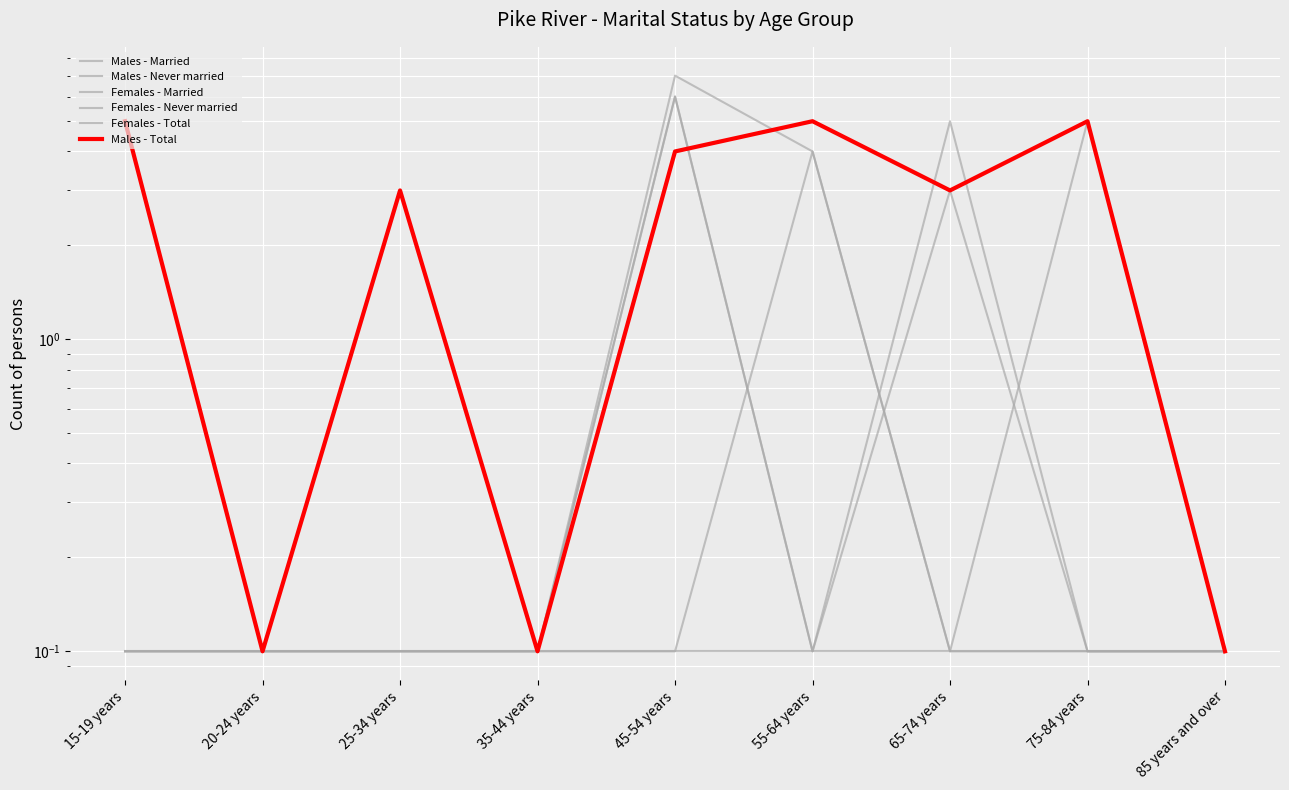

Count the number of categories in the chart.

9